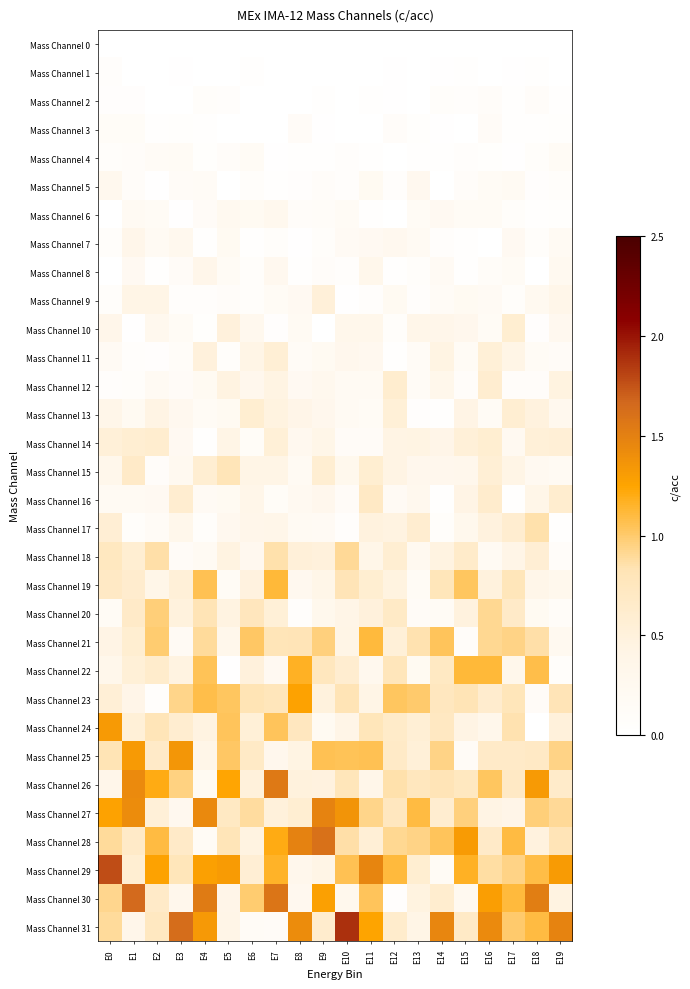

Which series has the widest spread of values?

Mass Channel 31